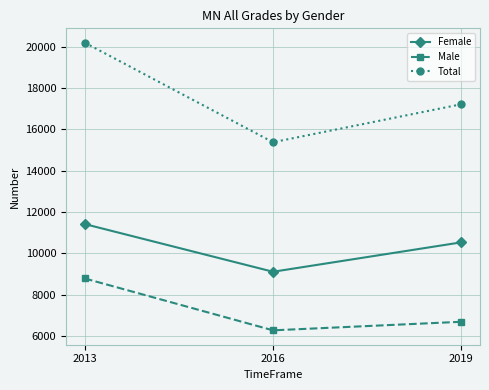

At how many categories does at least one series exceed 8778?

3